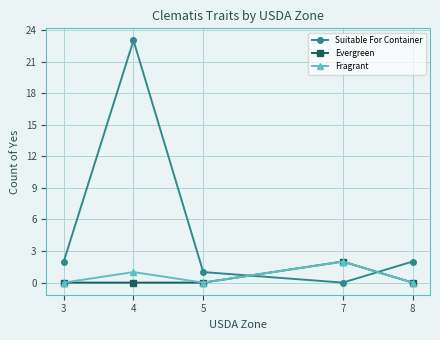

Where is the first local minimum for Fragrant?

5